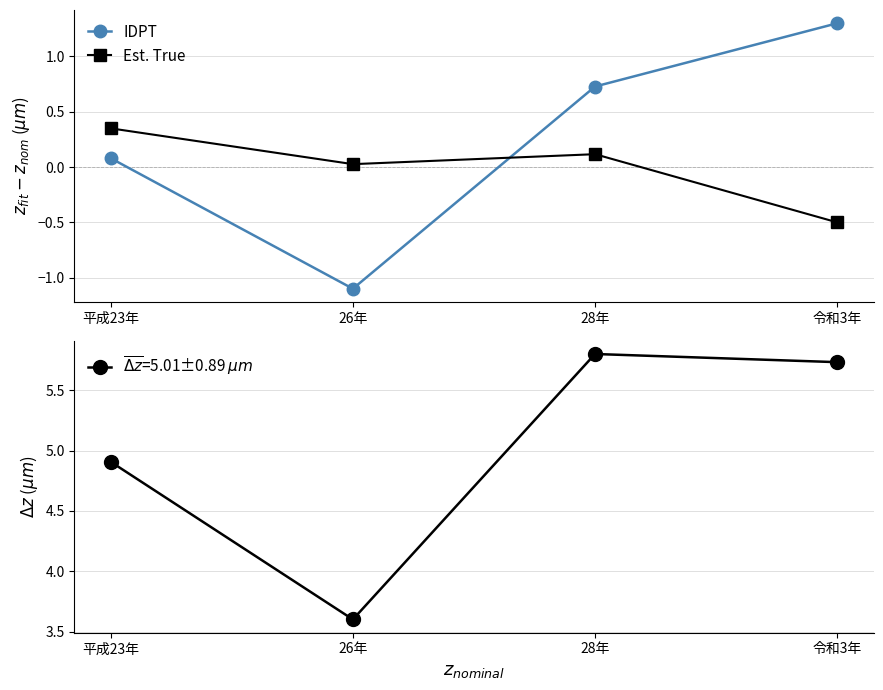

Which series has the largest total across all categories?

$\overline{\Delta z}$=avg±std $\mu m$